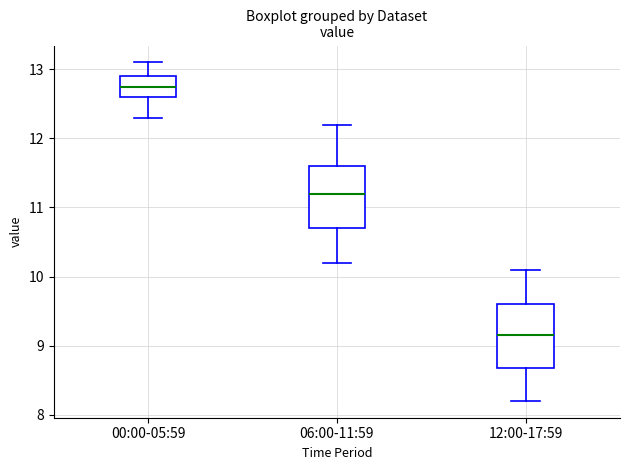

Reading left to right, transcribe this box plot: for each box, give where its median line is, the range the box spans, and where its two whiskers end, as read against the y-axis. The values are not printed on the chart, so give them approximately, as read against the axis.

00:00-05:59: median 12.8, box 12.6 to 12.9, whiskers 12.3 to 13.1
06:00-11:59: median 11.2, box 10.7 to 11.6, whiskers 10.2 to 12.2
12:00-17:59: median 9.2, box 8.7 to 9.6, whiskers 8.2 to 10.1